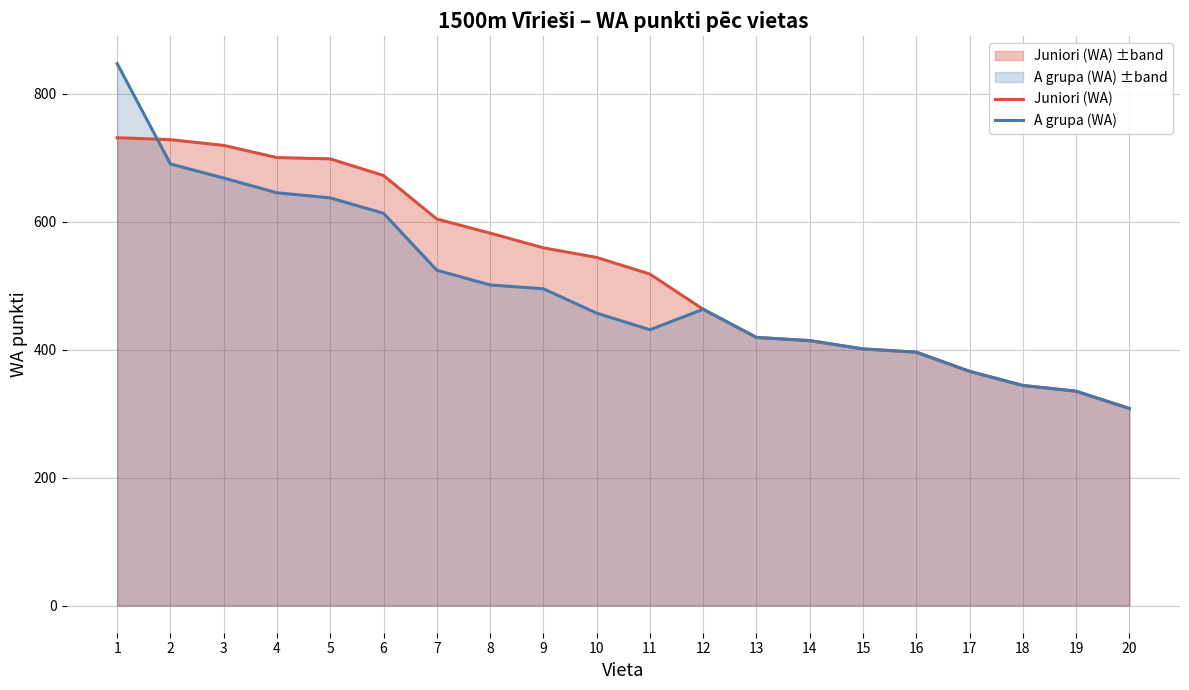

True or false: A grupa (WA) has a value of 485 at 20.

False